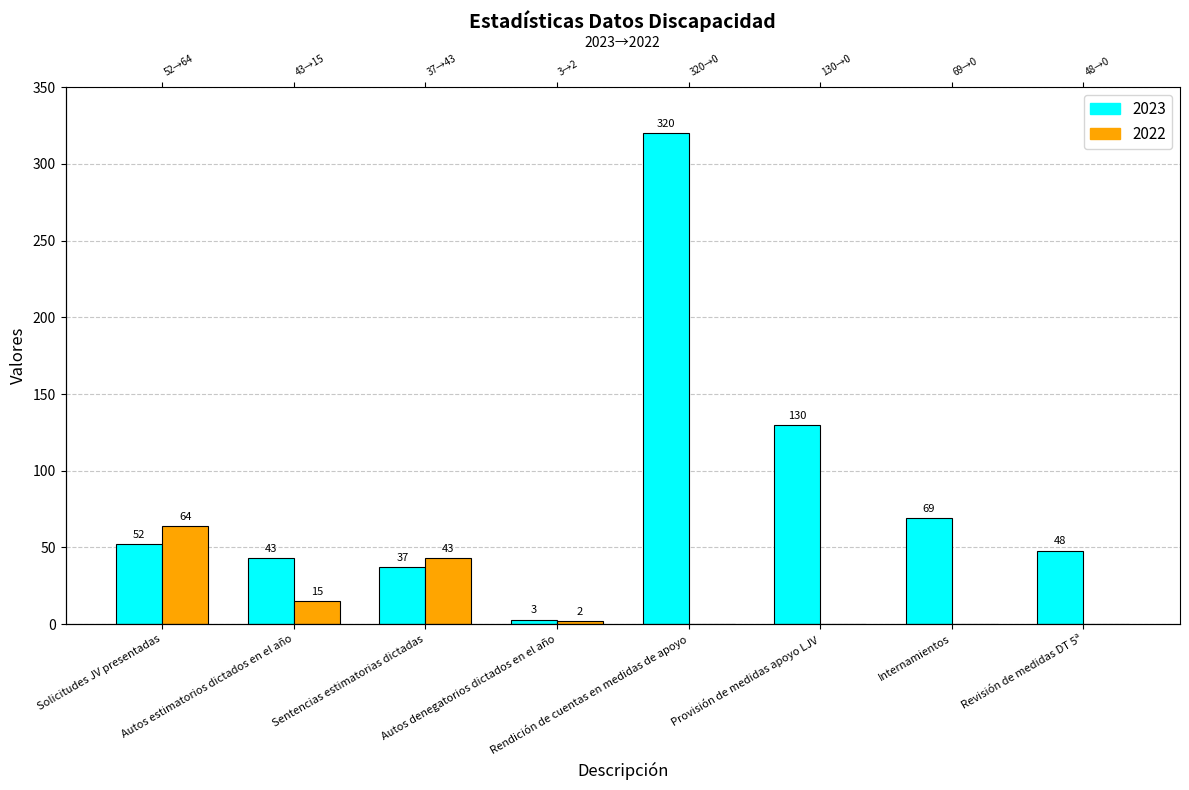

What is the difference between the maximum and minimum values in the 2023 series?

317